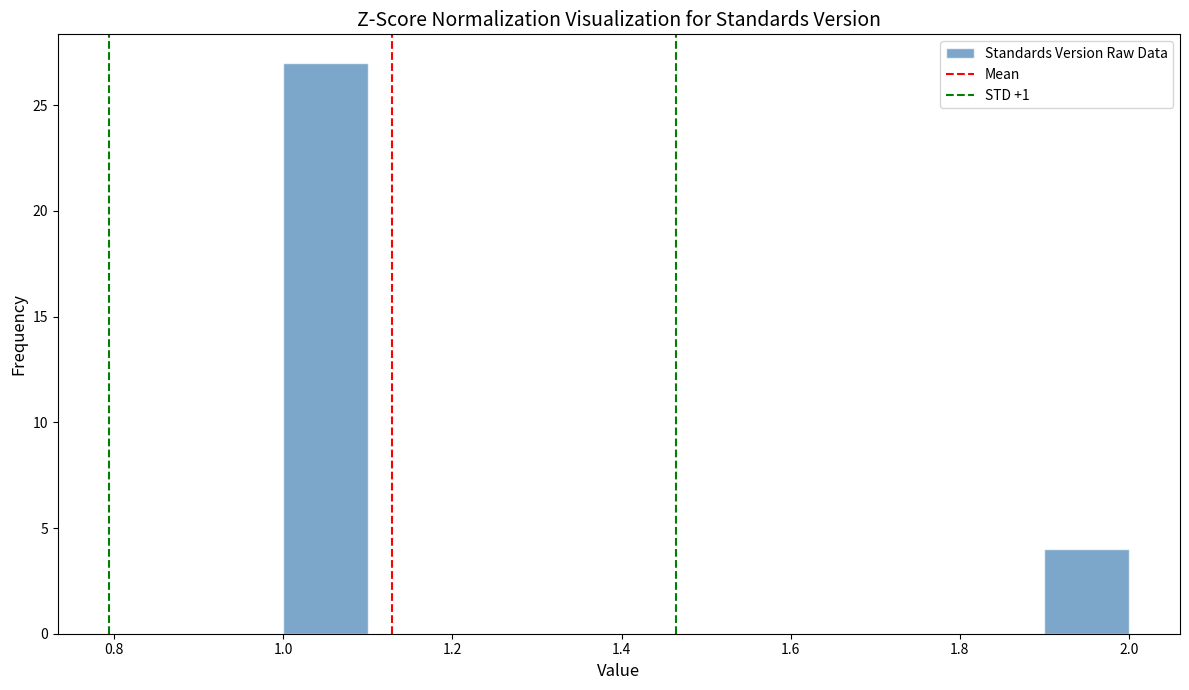

Reading left to right, transcribe this chart: for each bar, give the range it covers on the x-axis and its height. The values are not printed on the chart, so give them approximately, as read against the axis.

1.0 to 1.1: 27
1.1 to 1.2: 0
1.2 to 1.3: 0
1.3 to 1.4: 0
1.4 to 1.5: 0
1.5 to 1.6: 0
1.6 to 1.7: 0
1.7 to 1.8: 0
1.8 to 1.9: 0
1.9 to 2.0: 4